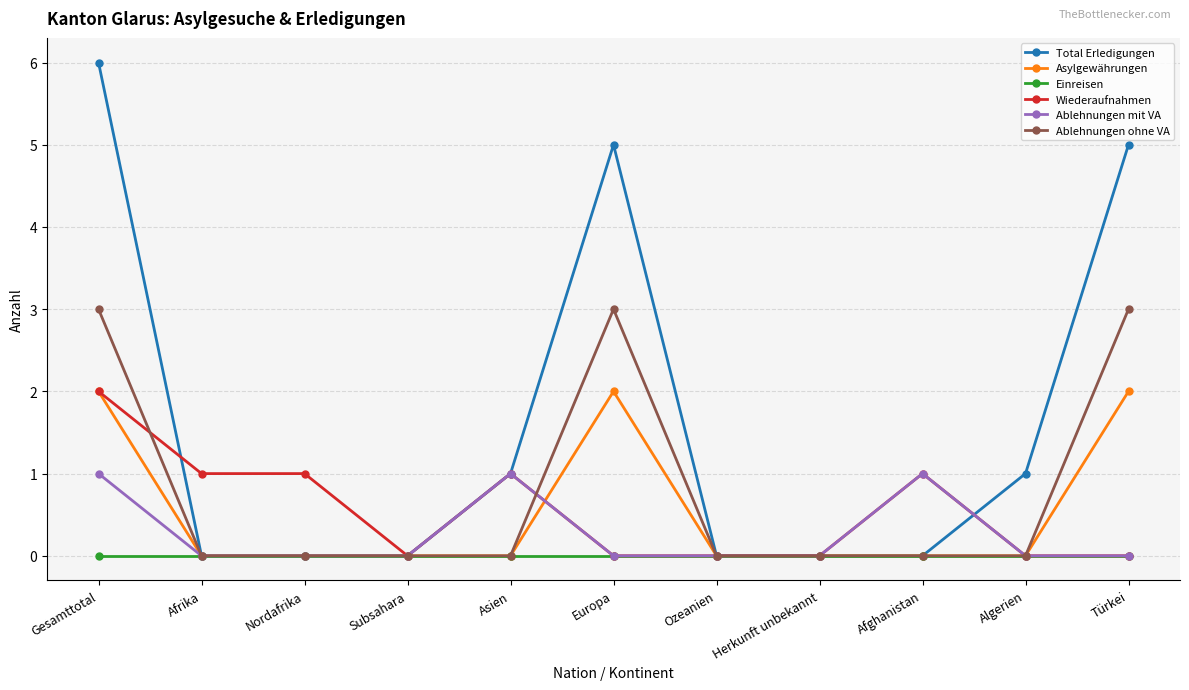

What is the label of the 3rd point from the left?

Nordafrika